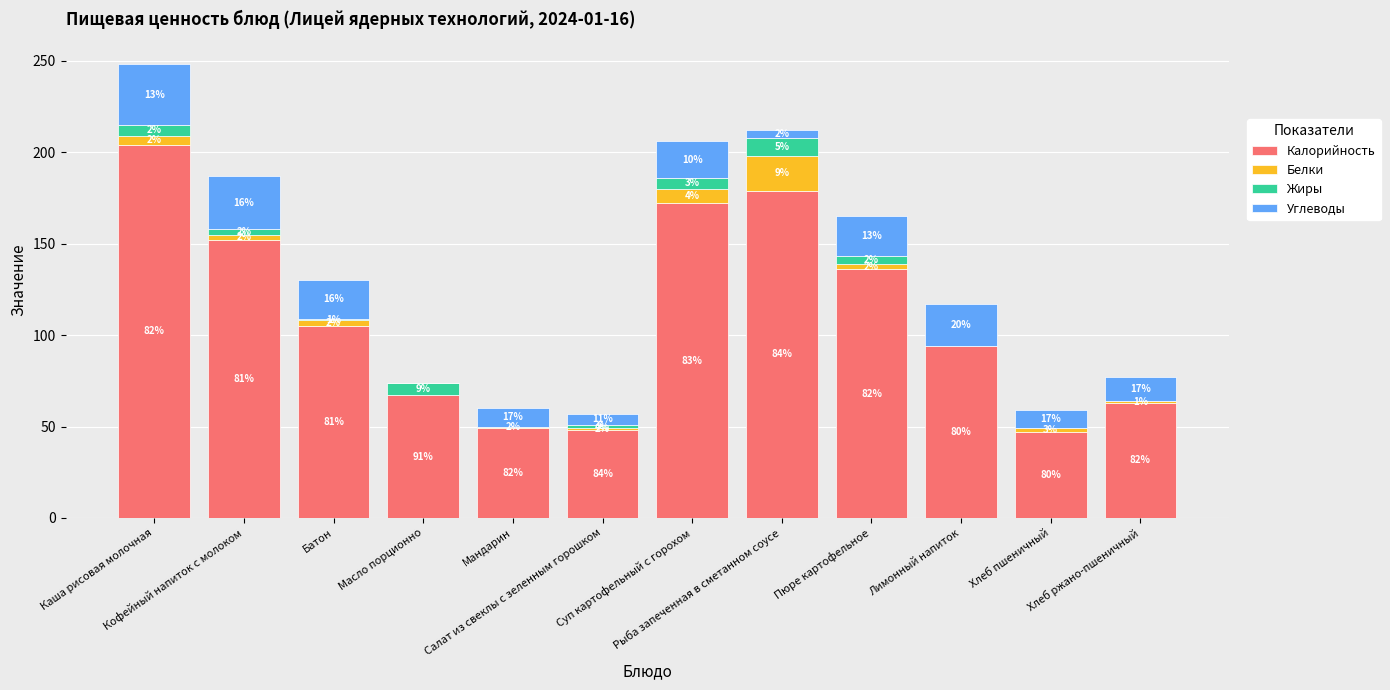

What is the highest value of the Калорийность series?

204